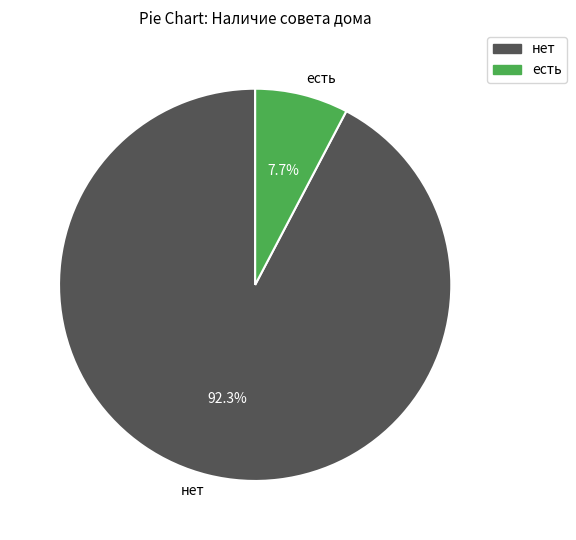

What is the ratio of the value at есть to the value at нет?

0.1